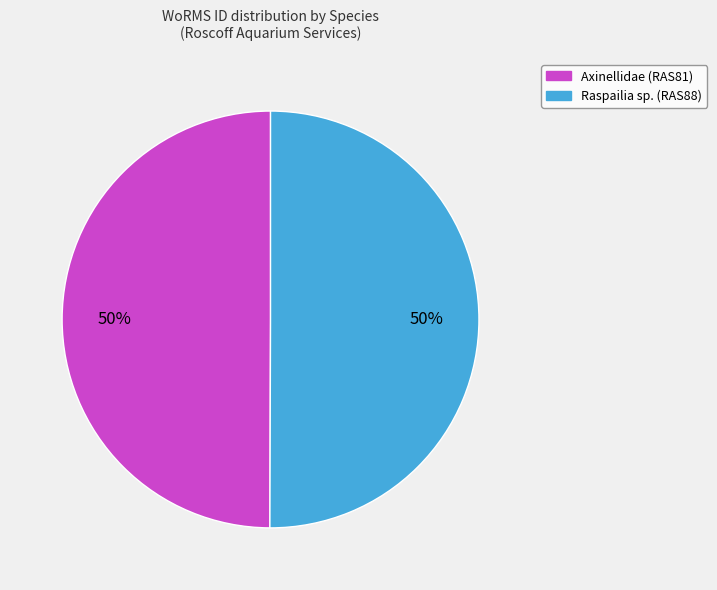

How many slices are in this pie chart?

2